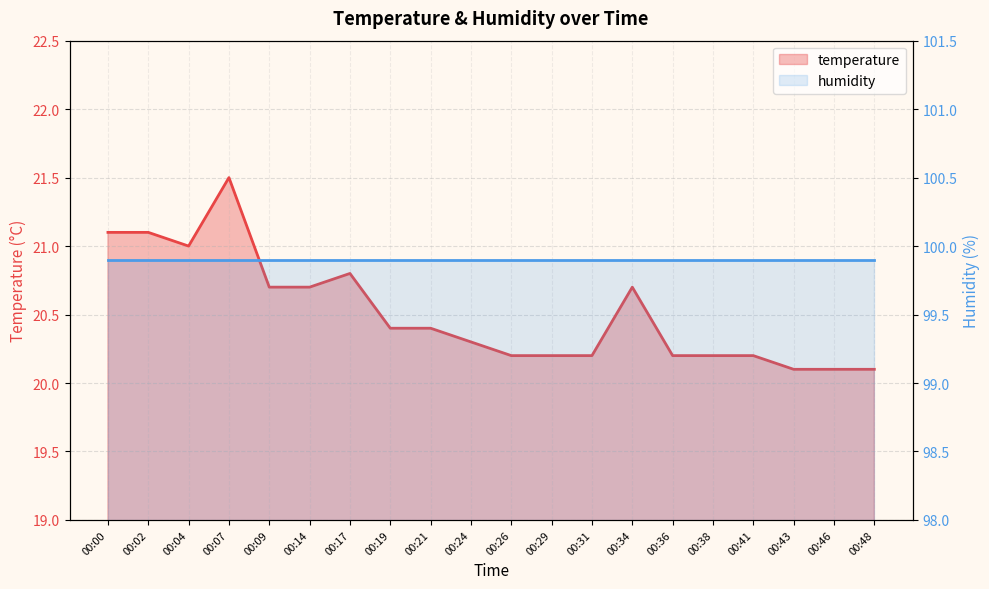

What is the average value?

20.5